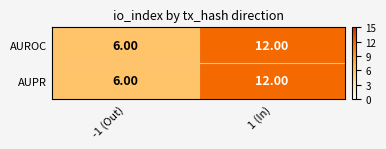

What is the difference between the AUPR values at 1 (In) and -1 (Out)?

6